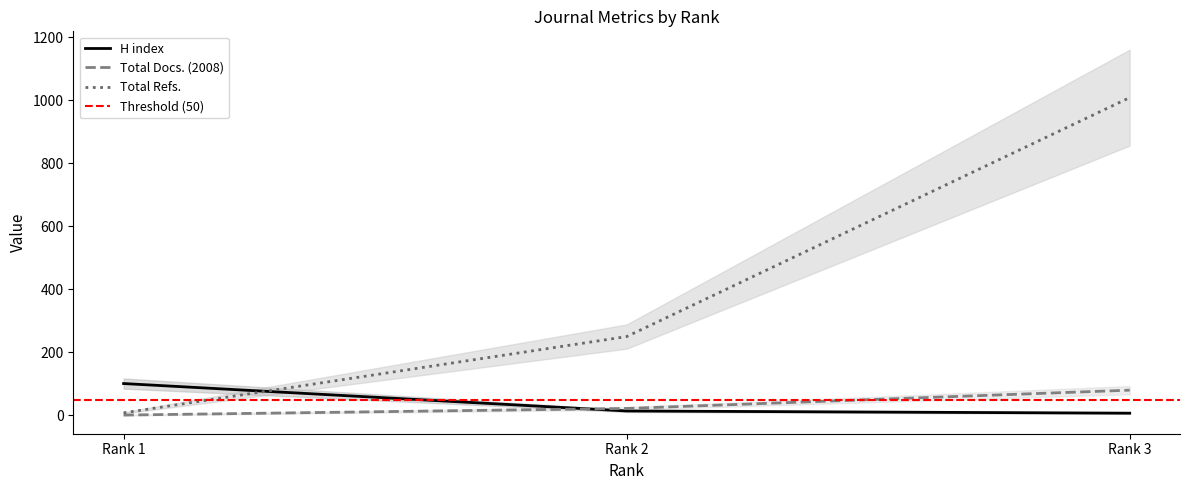

What is the lowest value of the Total Refs. series?

8